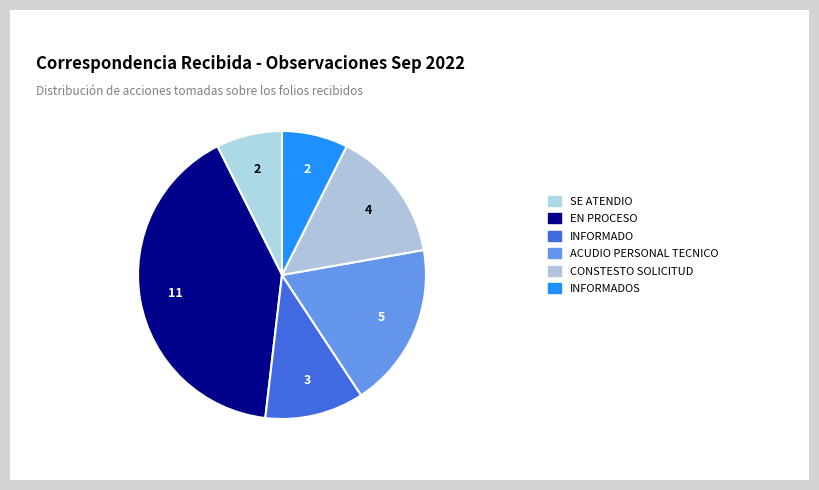

How many slices are in this pie chart?

6